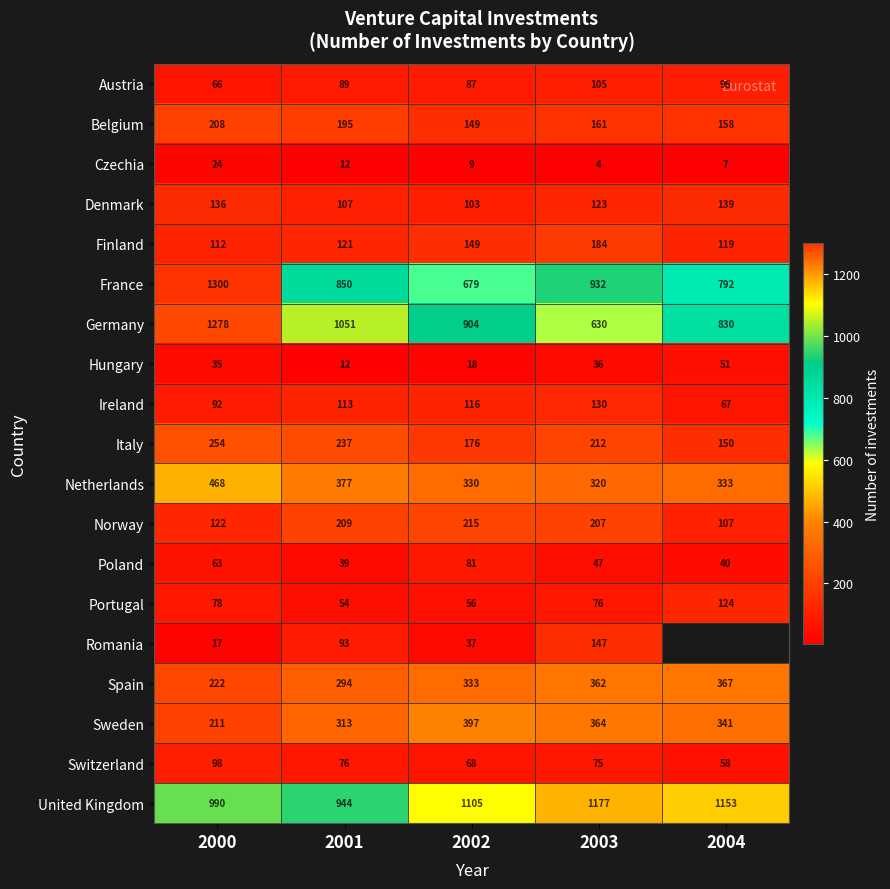

True or false: Poland has a value of 126 at 2002.

False